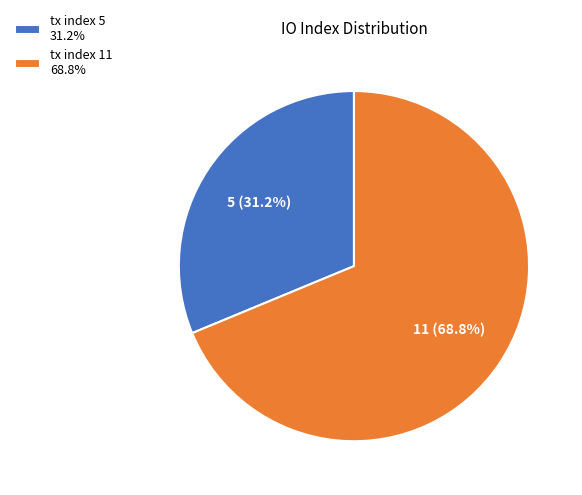

Is it true that tx index 5 is 31% of the pie?

True